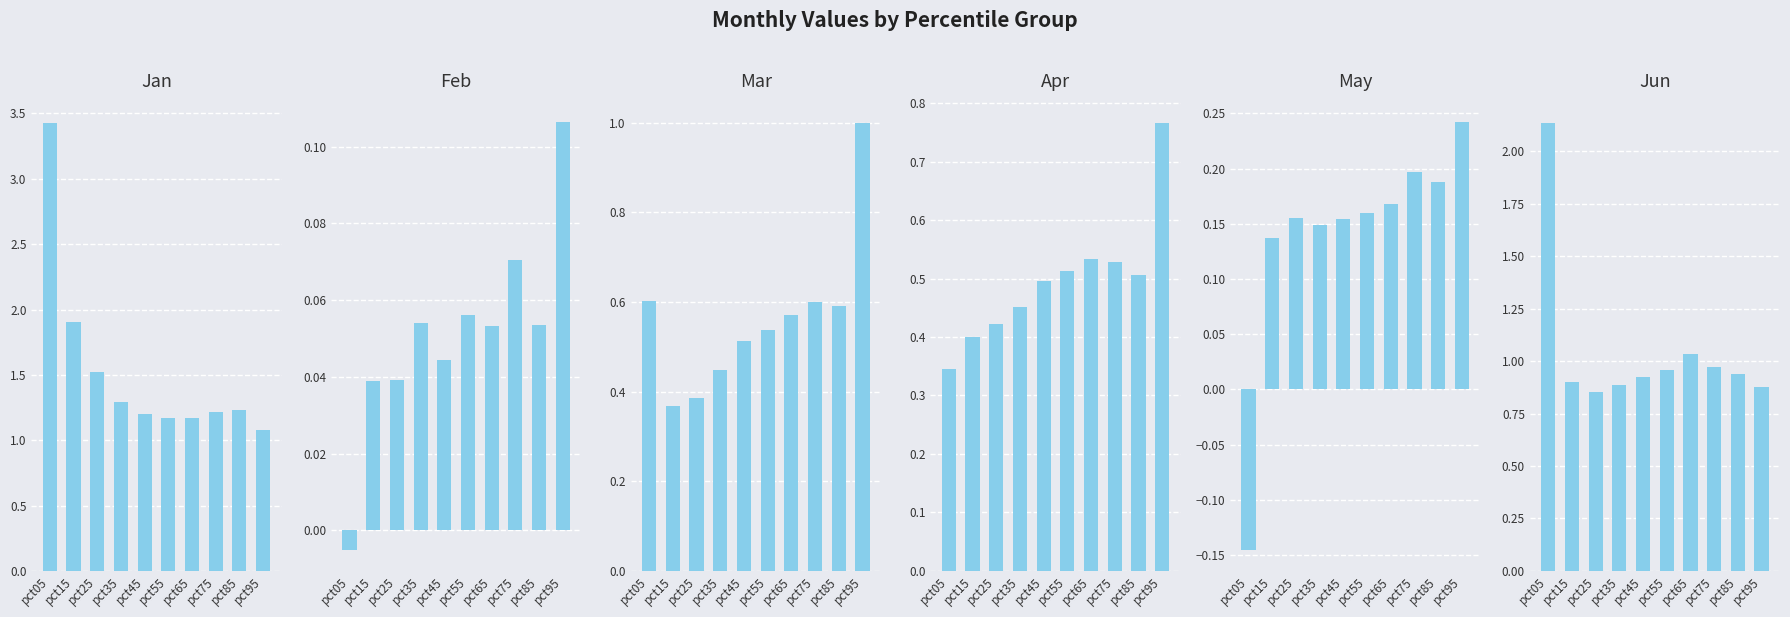

What is the lowest value of the Apr series?

0.3